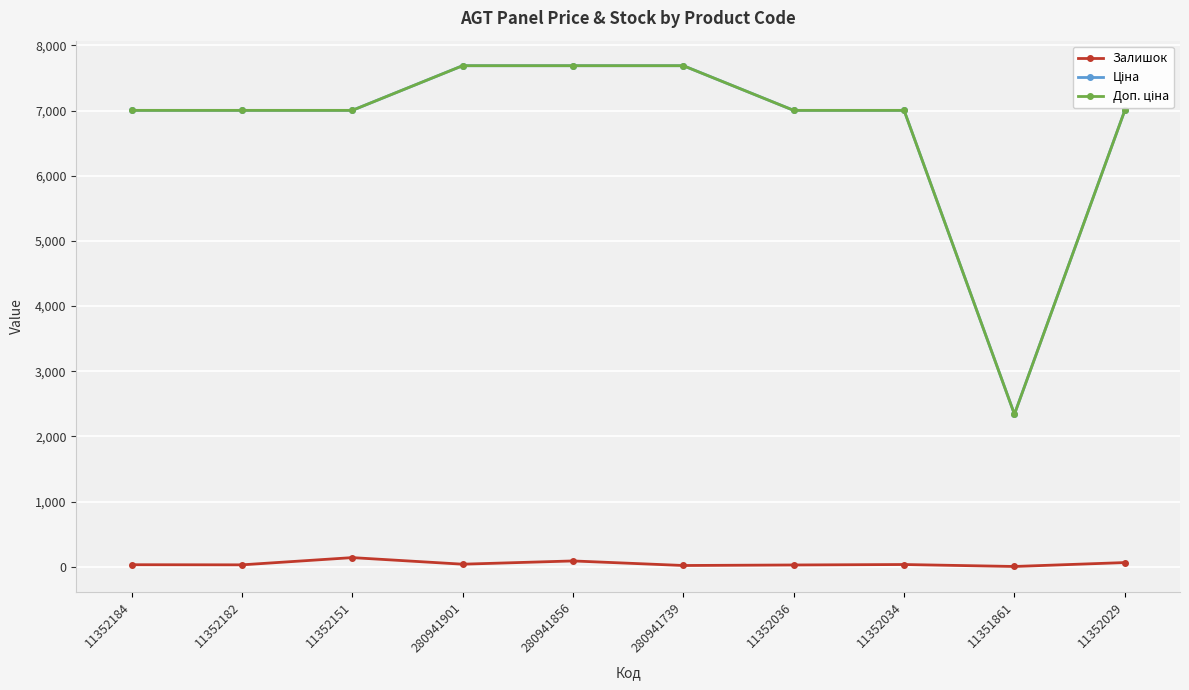

What is the maximum value shown in the chart?

7688.0